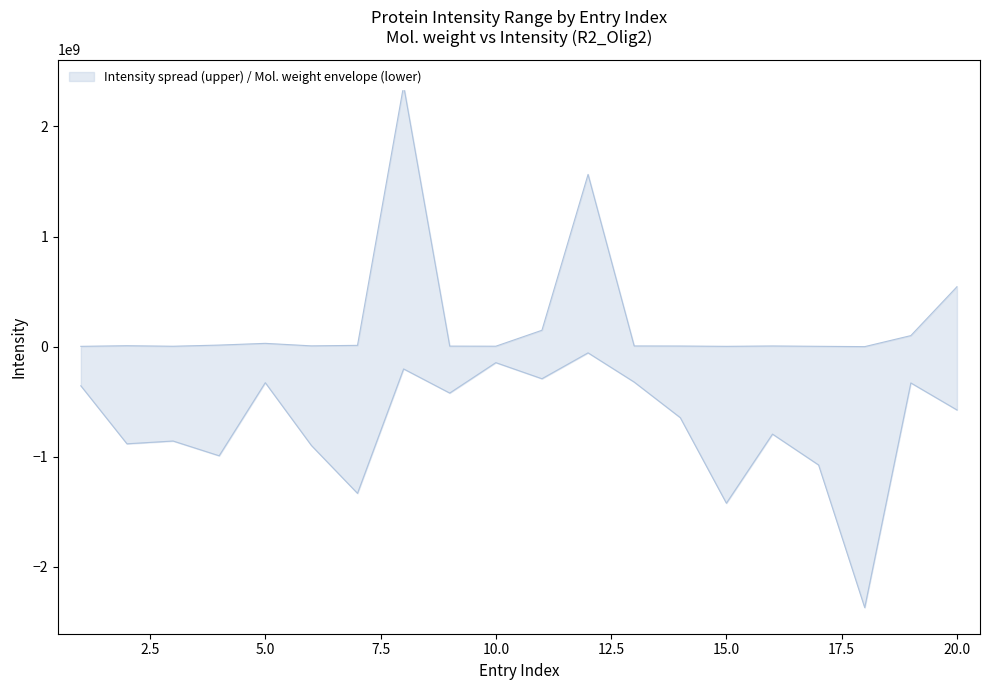

Which series changed the most between 1 and 2?

Mol. weight [kDa]